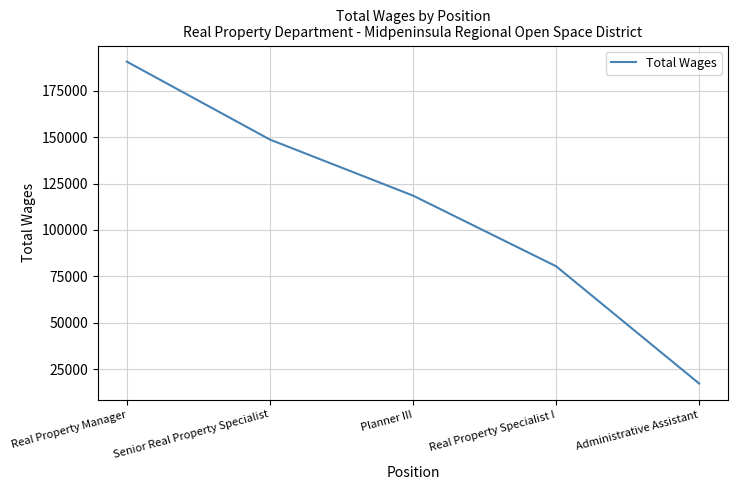

At which category does the chart reach its minimum across all series?

Administrative Assistant